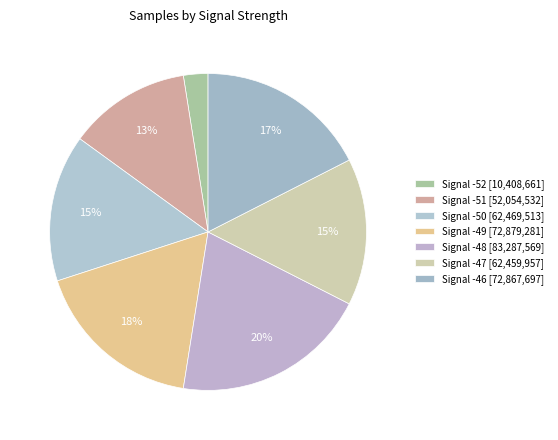

How many slices are in this pie chart?

7